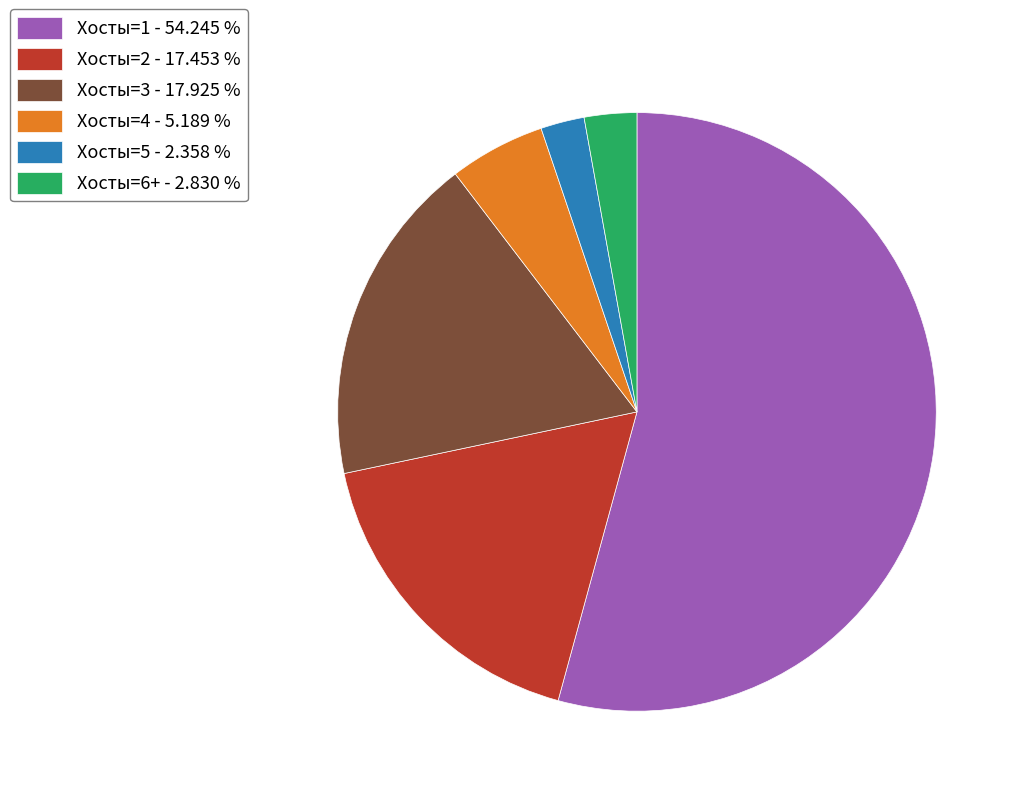

What is the largest slice in the pie chart?

Хосты=1 - 54.245 %